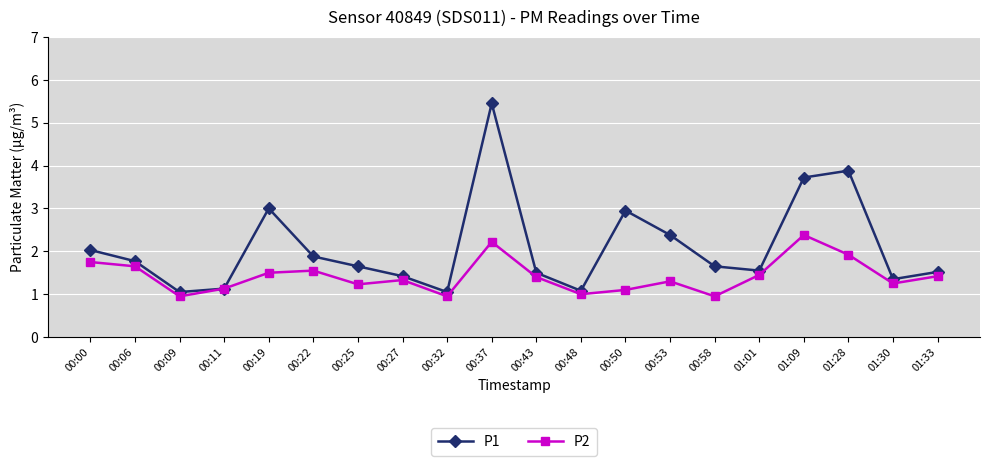

At how many categories does at least one series exceed 5?

1